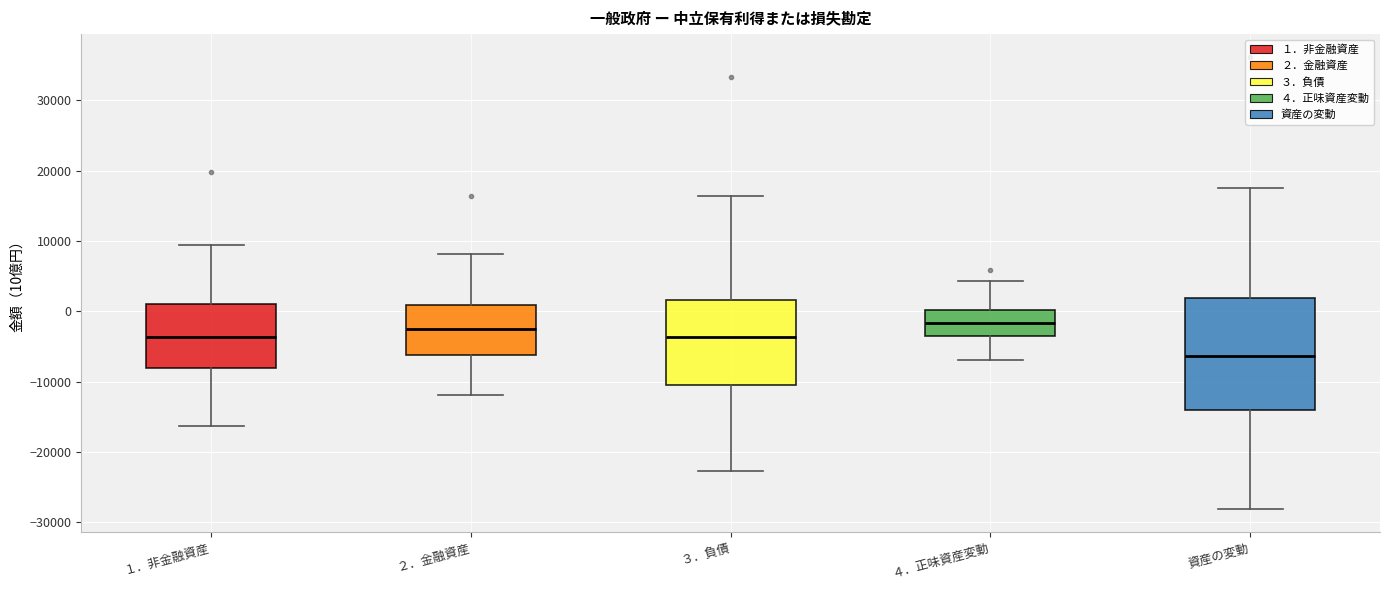

Where is the lower edge of the box for ３．負債 on the y-axis? The values are not printed on the chart, so give them approximately, as read against the axis.

-10000